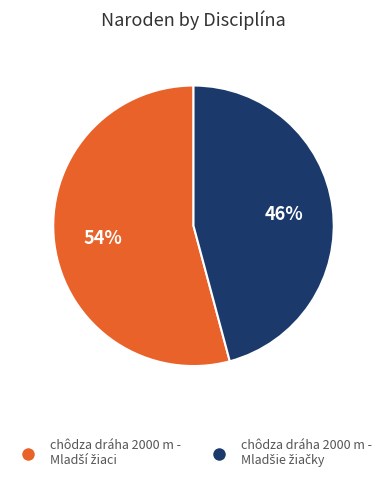

To the nearest percent, what is the difference between the largest and smallest slice percentages?

8%